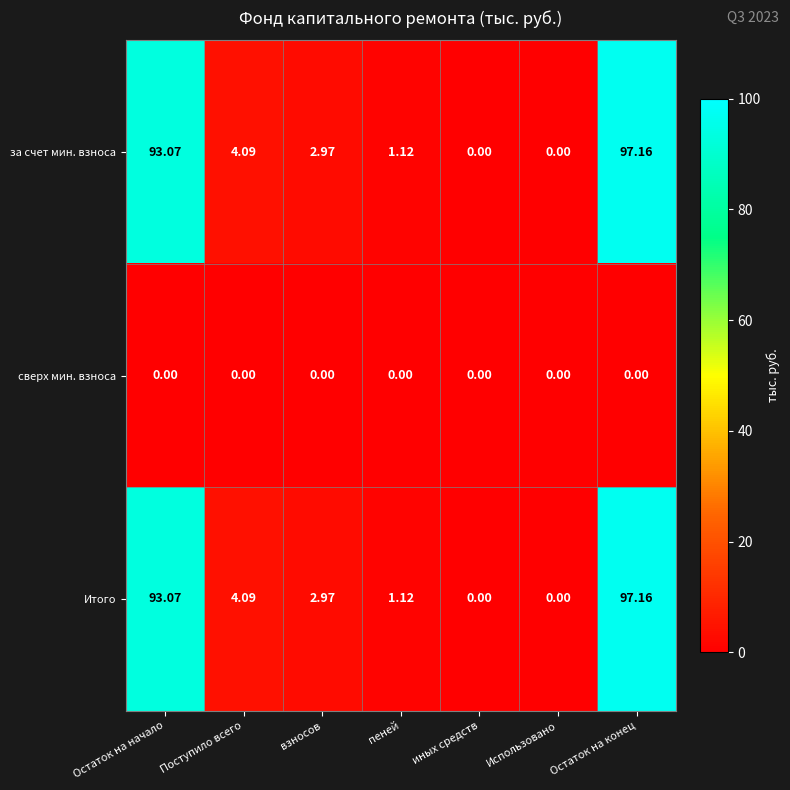

Is the value of сверх мин. взноса at Поступило всего greater than the value of за счет мин. взноса at Остаток на конец?

No